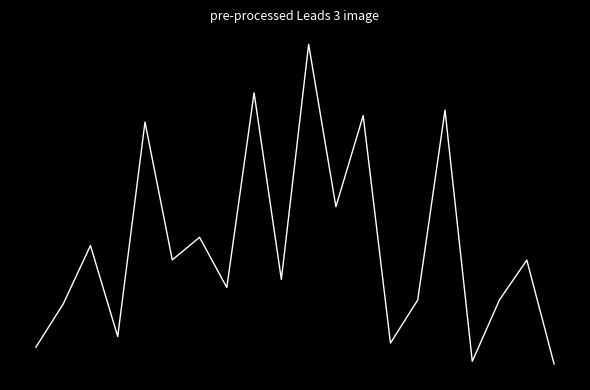

What is the difference between the maximum and second lowest values?

1.0